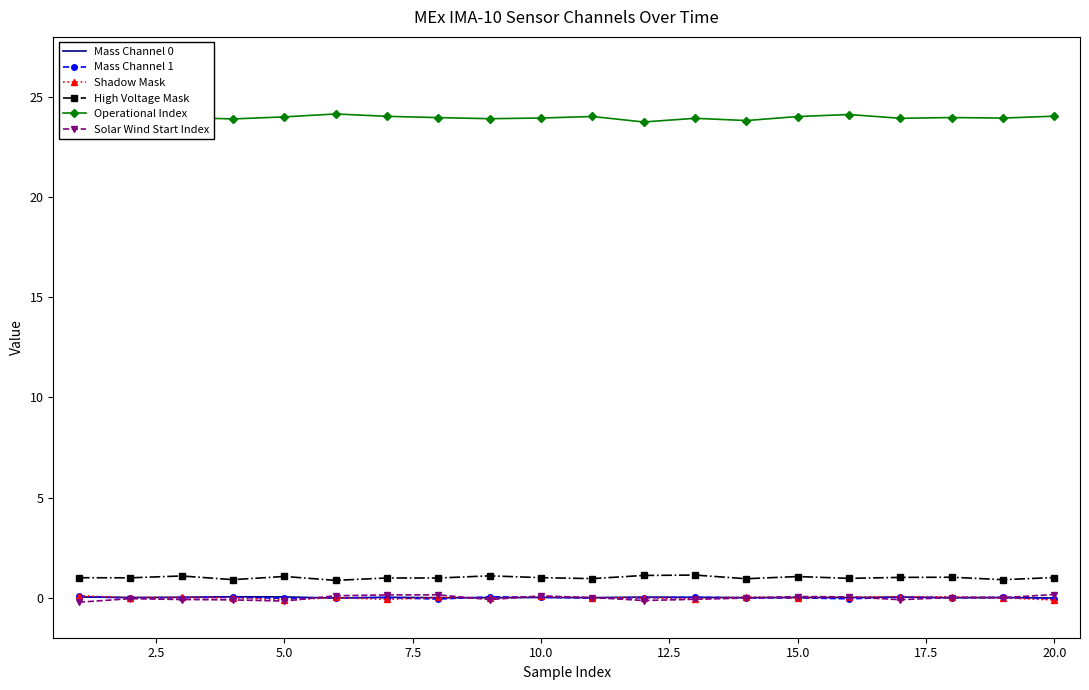

How many distinct data groups are displayed?

6